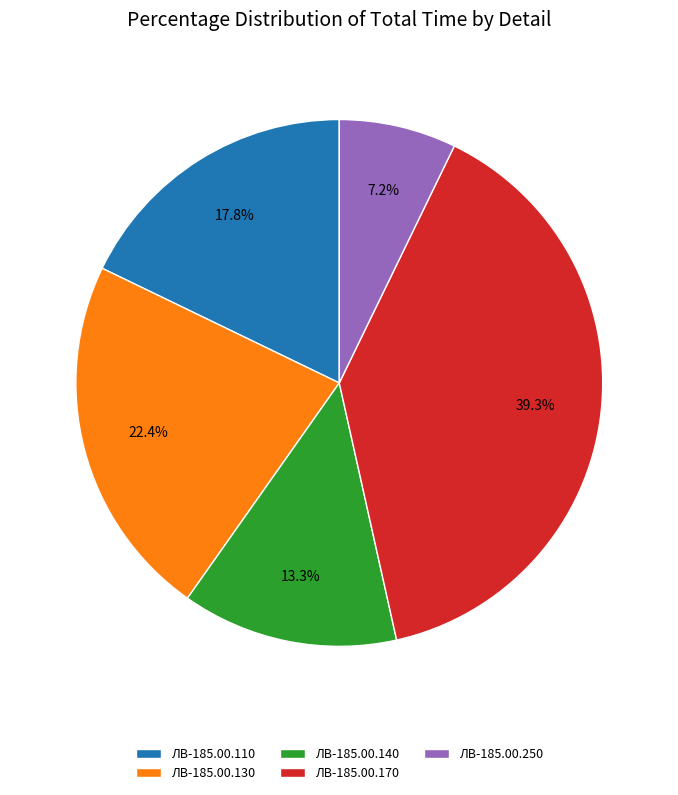

What is the smallest slice in the pie chart?

ЛВ-185.00.250